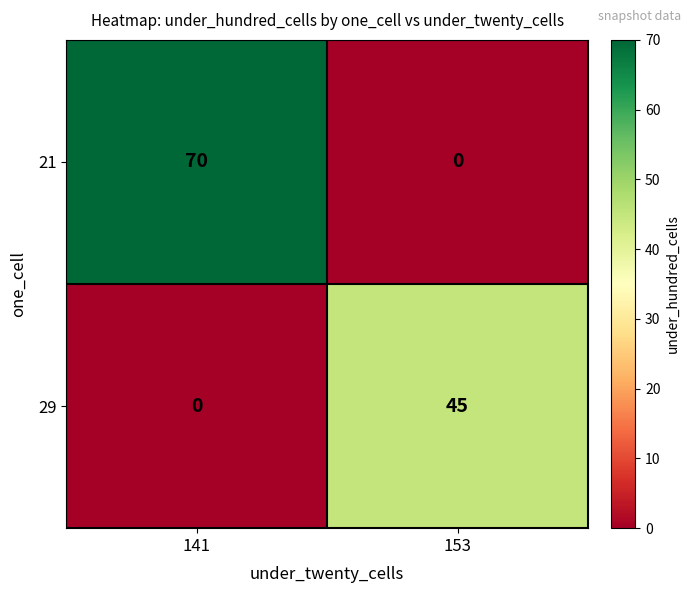

Which category has the highest value across all series?

141